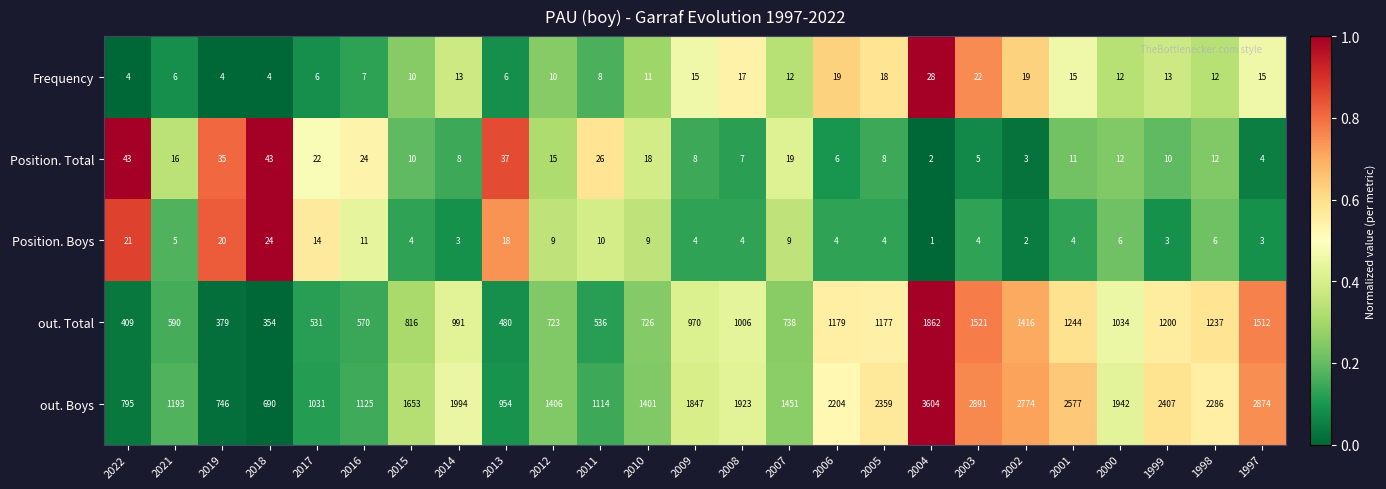

Which series has the largest range (max minus min)?

out. Boys